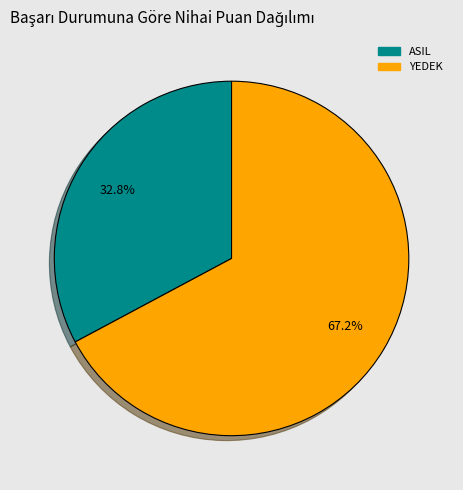

Is there any slice that represents more than half of the pie?

Yes